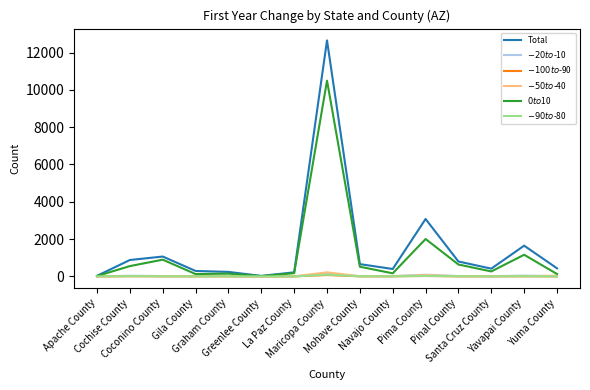

How many lines are shown in the chart?

6